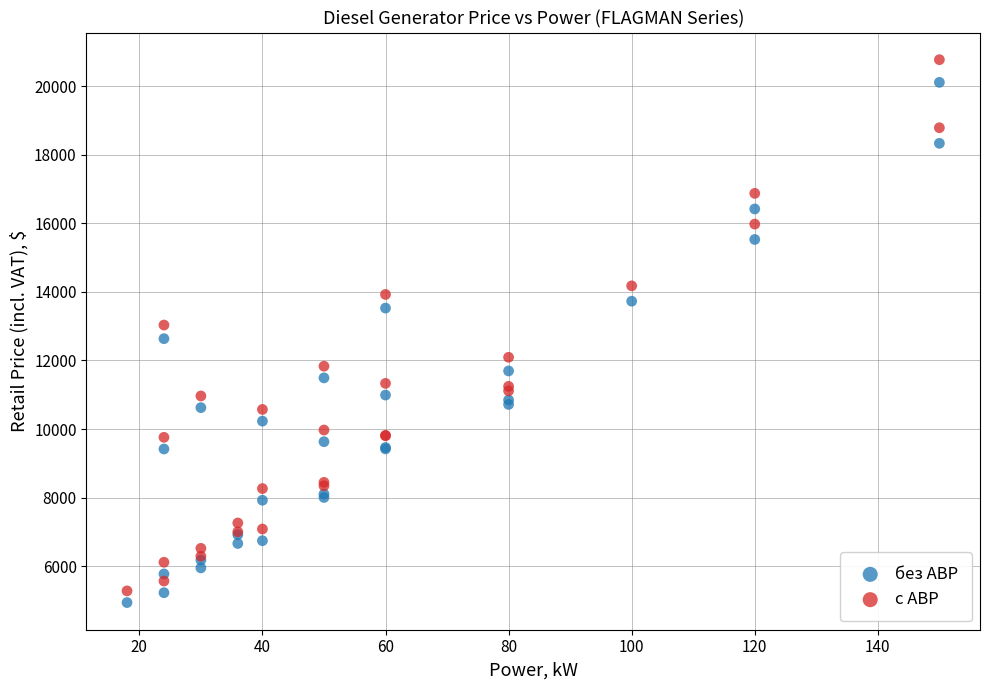

What are all the series names shown in the legend?

без АВР, с АВР